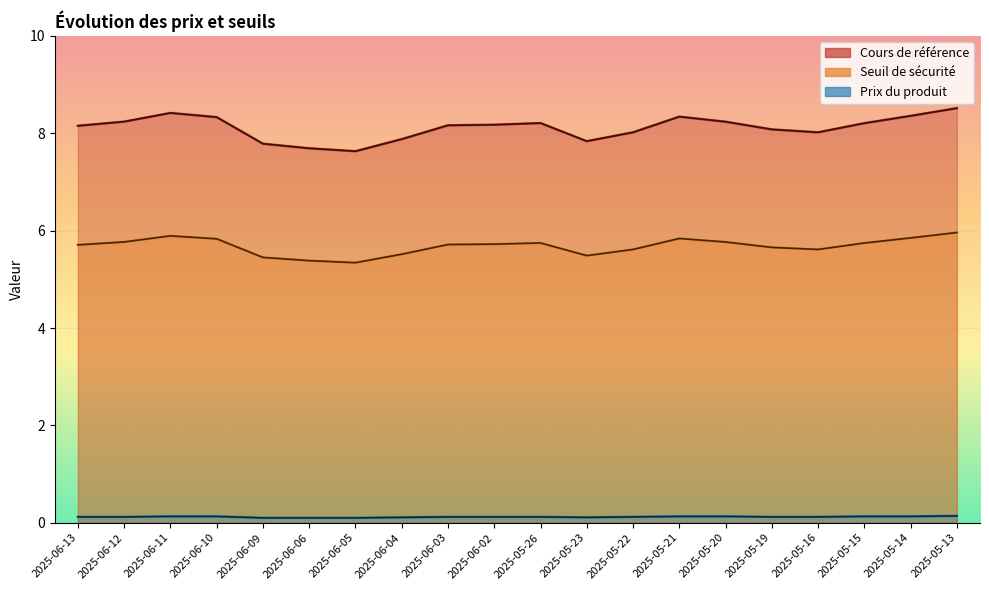

How many categories are shown in the chart?

20